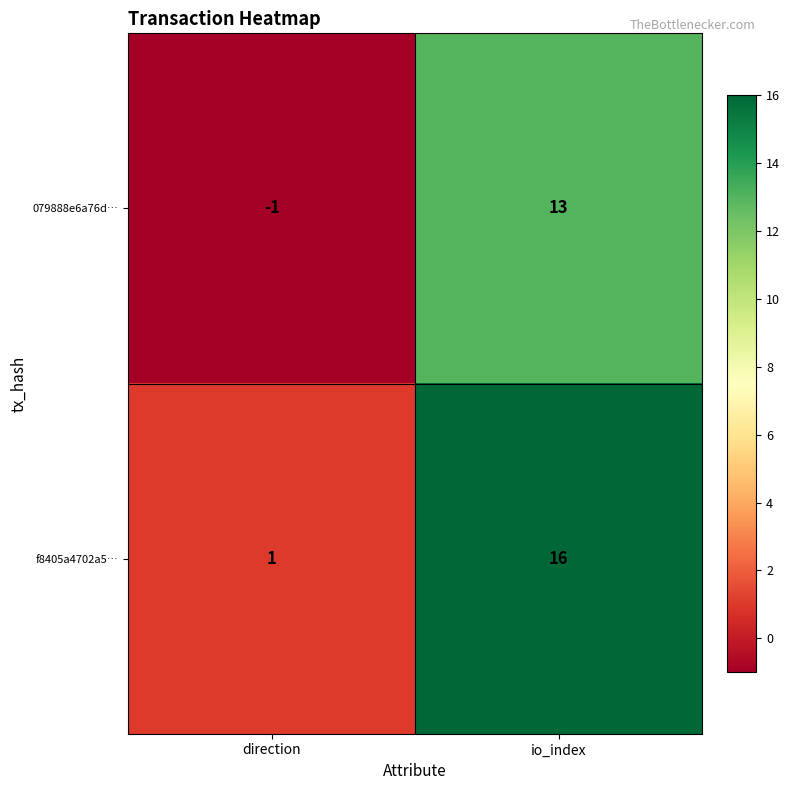

Reading left to right, what are all the values shown in this chart?

079888e6a76d…: -1	13
f8405a4702a5…: 1	16